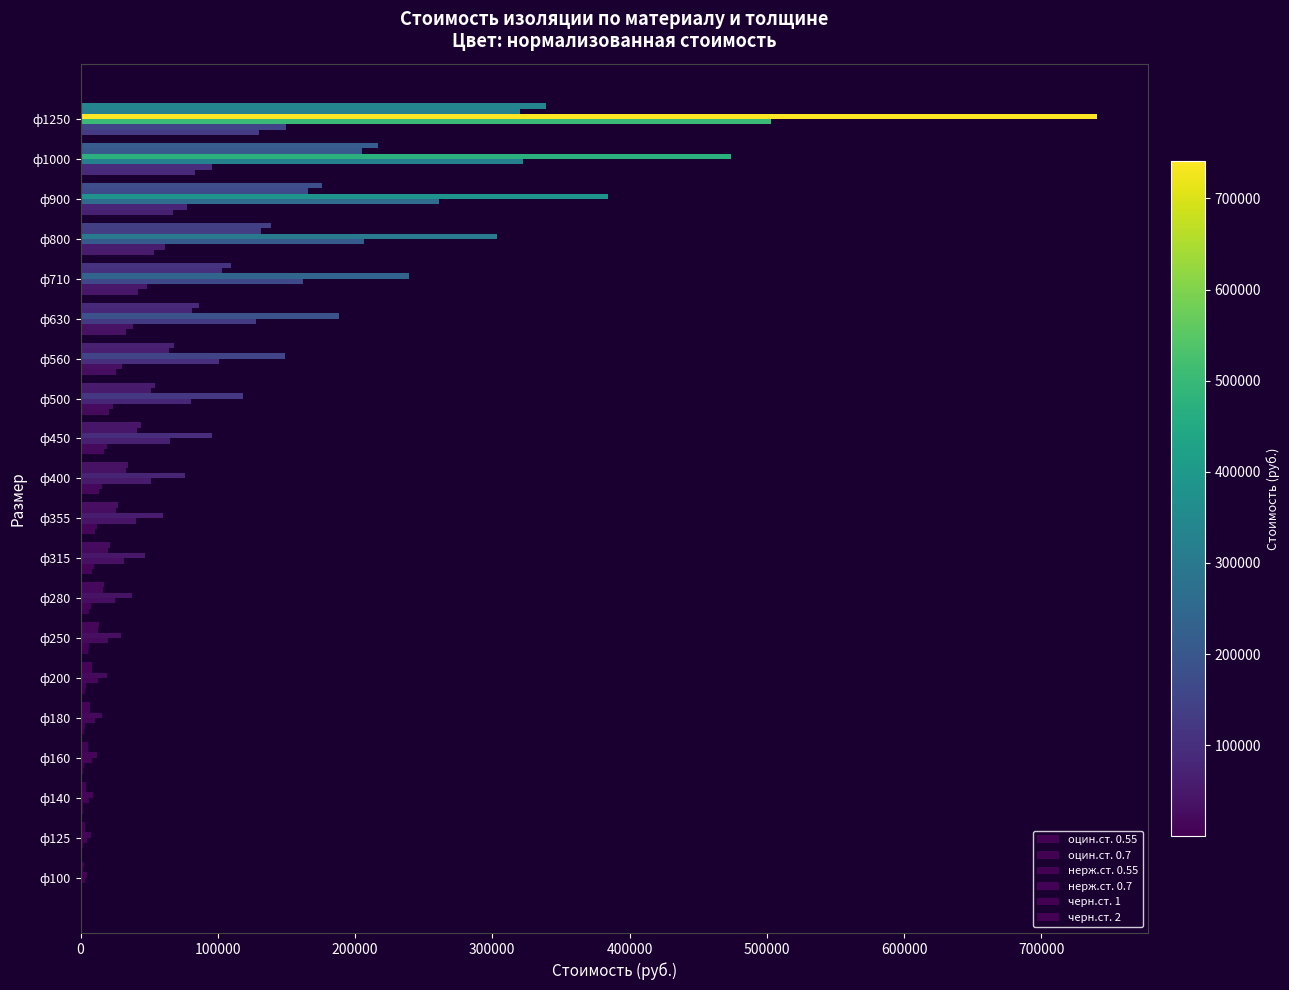

How many categories are shown in the chart?

20